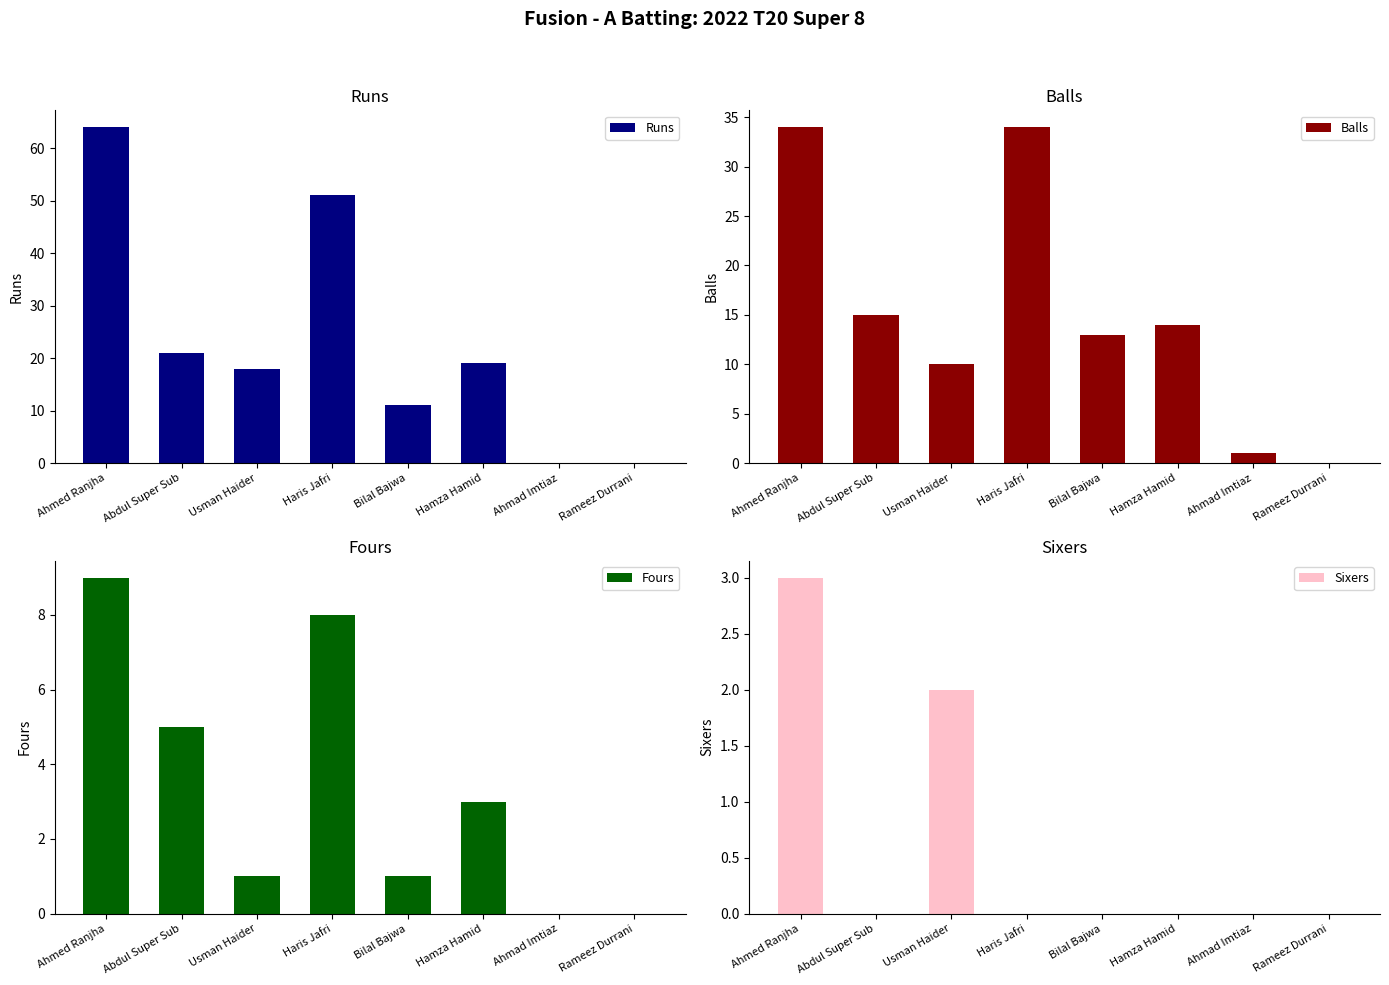

What is the label of the 6th bar from the left?

Hamza Hamid